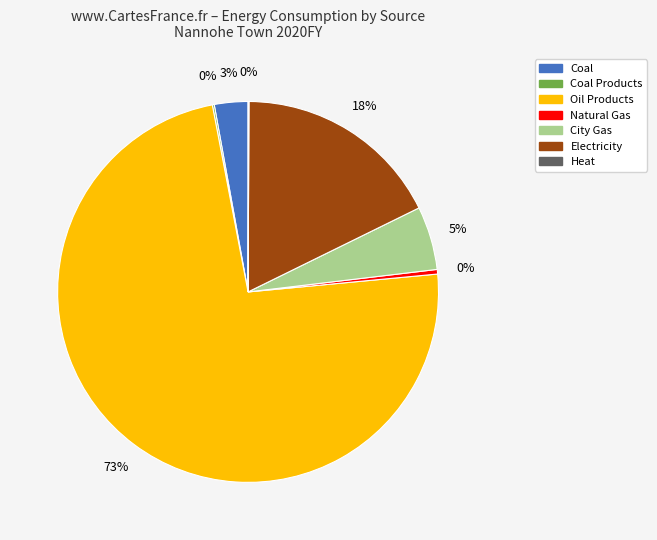

Is there a majority slice in this chart?

Yes